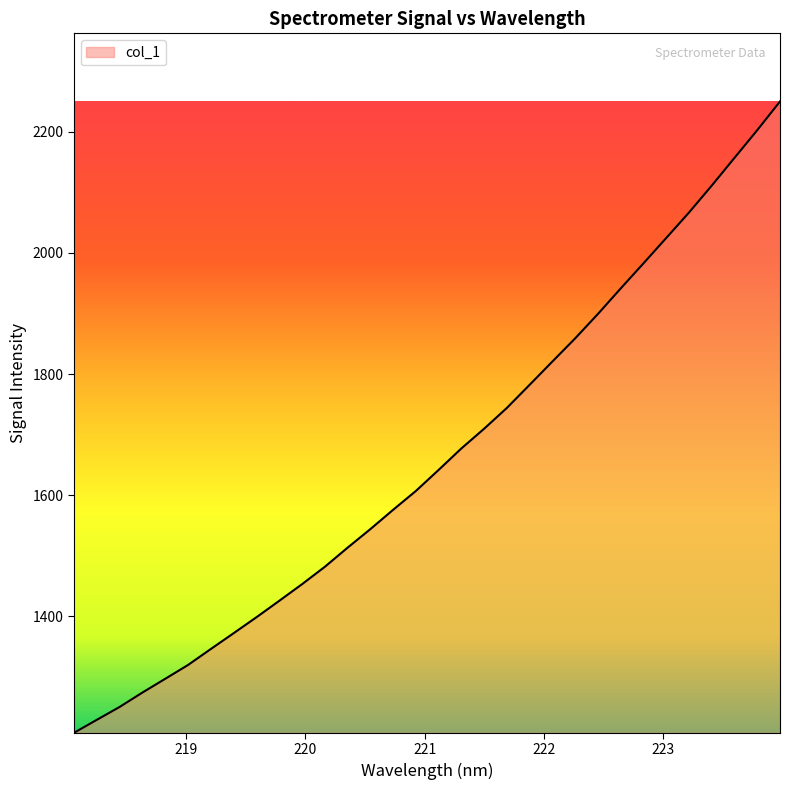

What is the difference between the maximum and minimum values?

1042.7